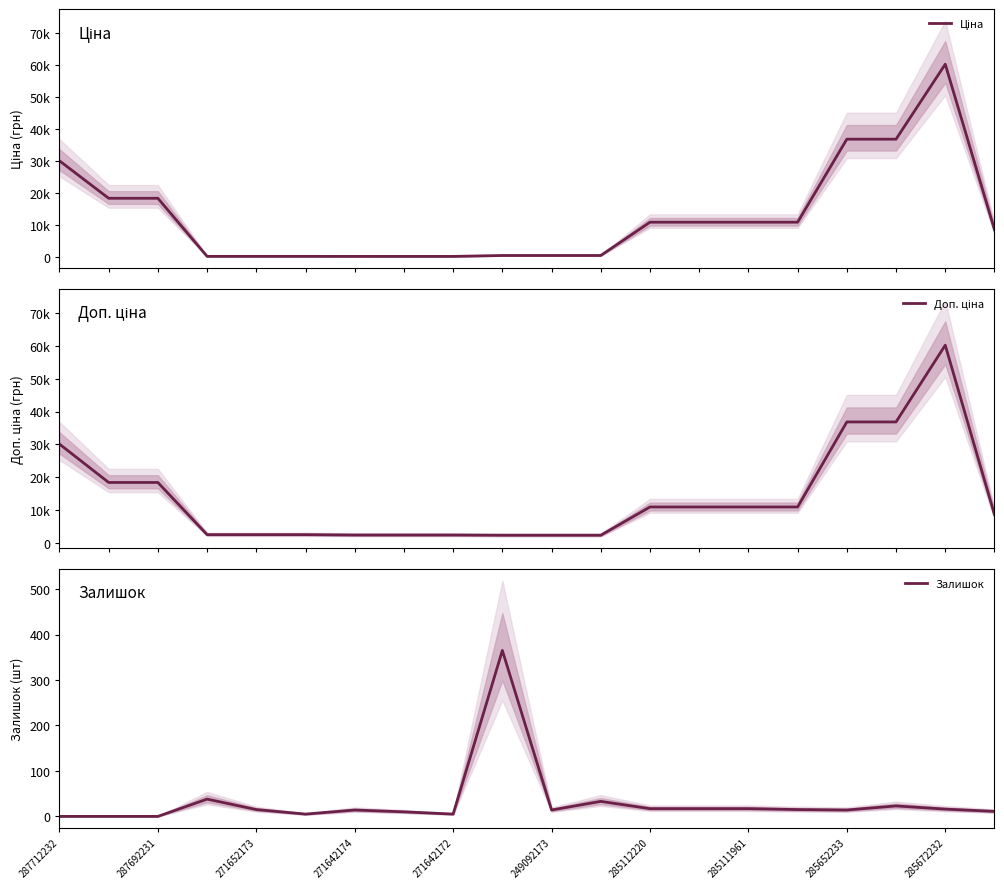

What is the maximum value shown in the chart?

60205.6